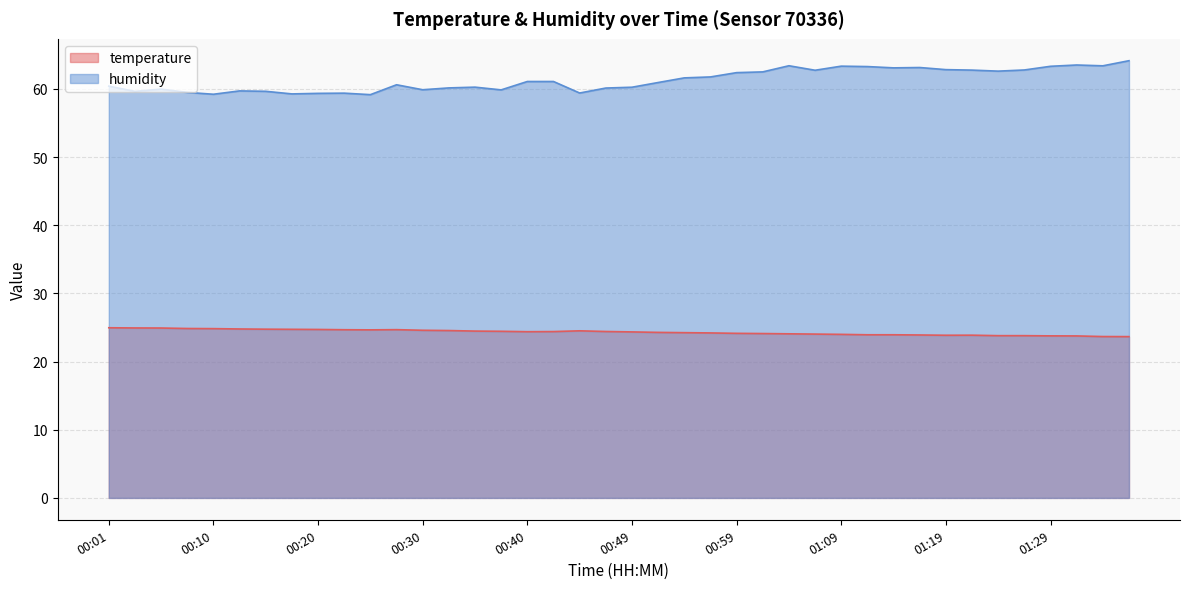

True or false: temperature and humidity intersect in this chart.

False